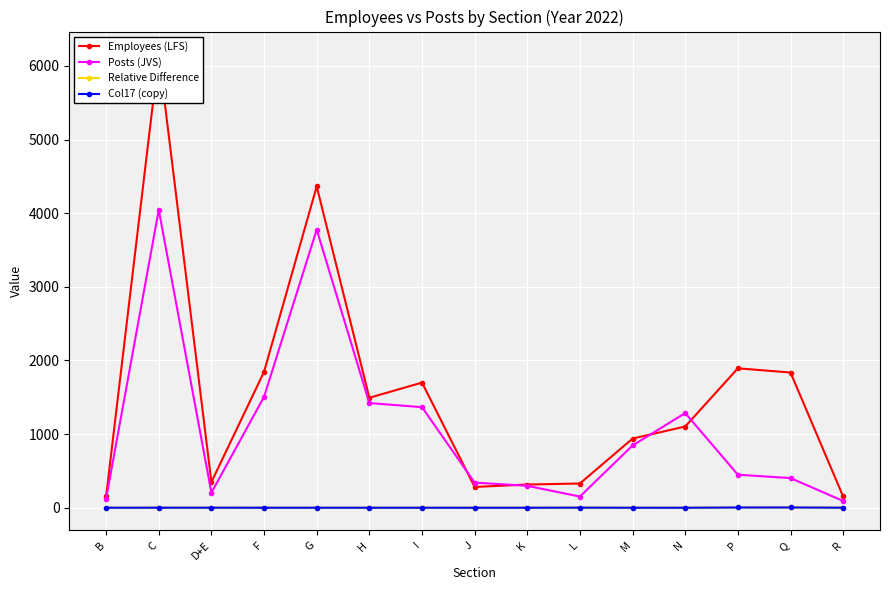

At which label does Employees (LFS) reach its peak?

C